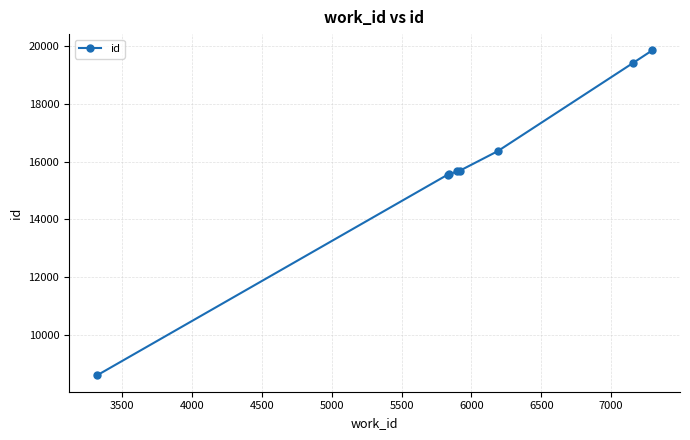

What is the difference between the maximum and minimum values?

11277